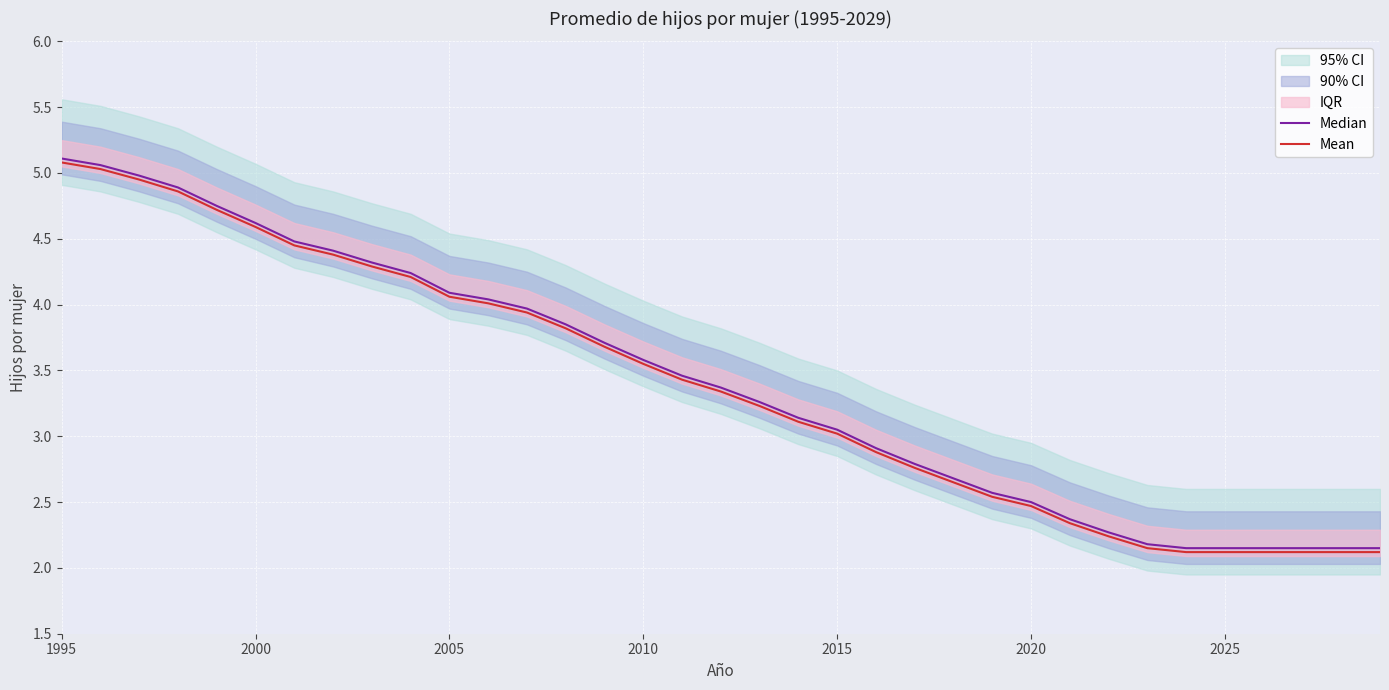

Which series has the largest total across all categories?

Median